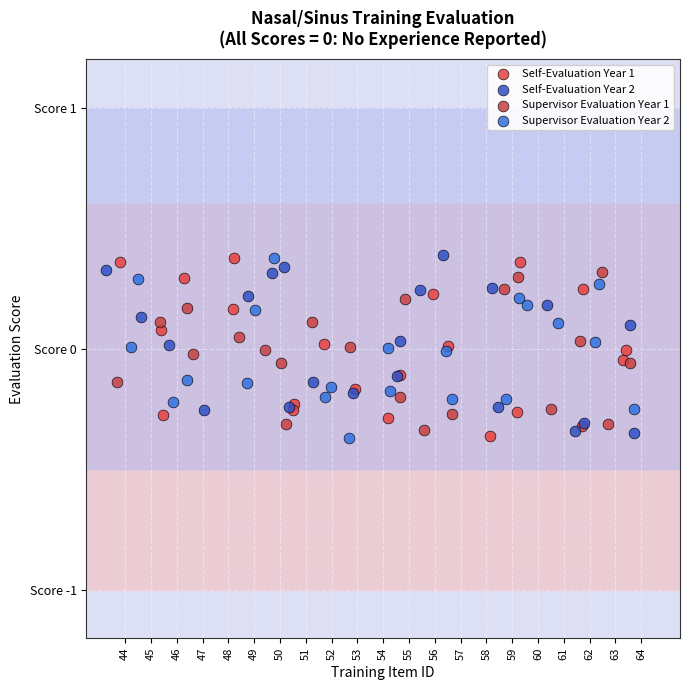

What are all the series names shown in the legend?

Self-Evaluation Year 1, Self-Evaluation Year 2, Supervisor Evaluation Year 1, Supervisor Evaluation Year 2